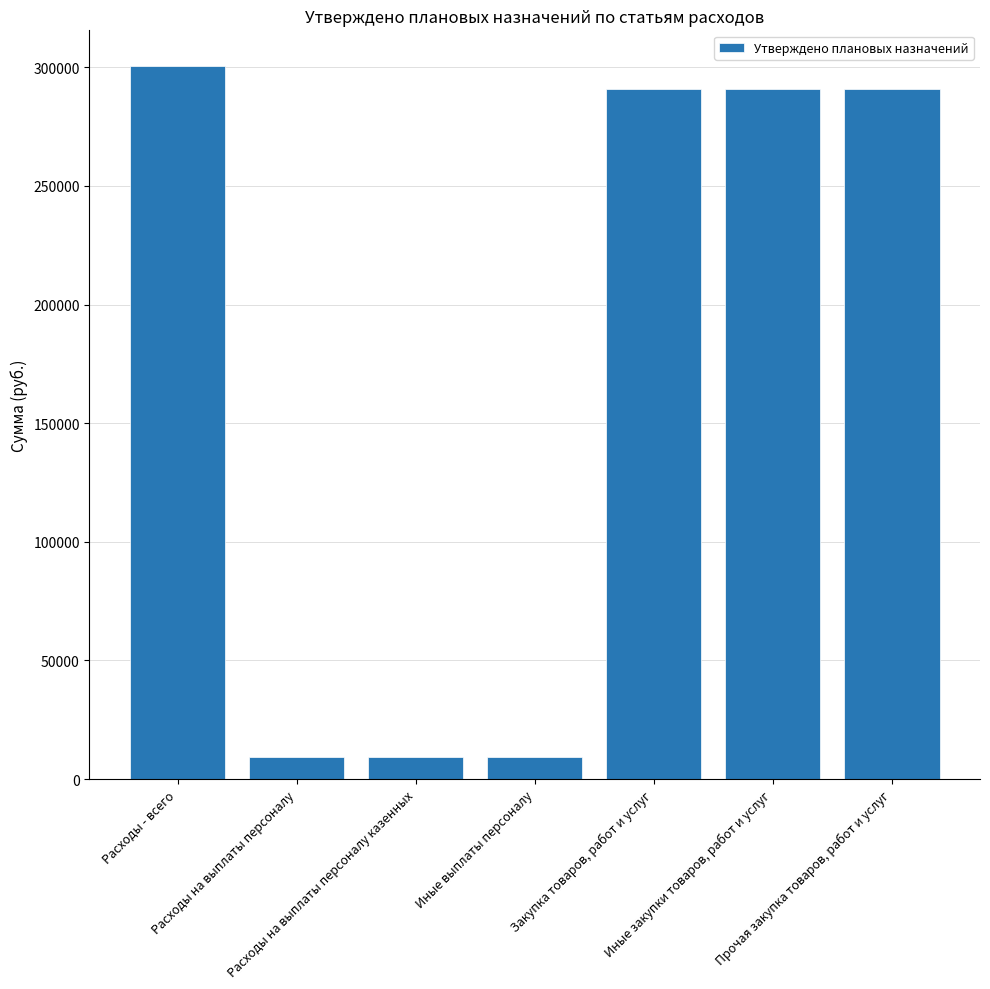

True or false: the data shows 509073.4 at Прочая закупка товаров, работ и услуг.

False